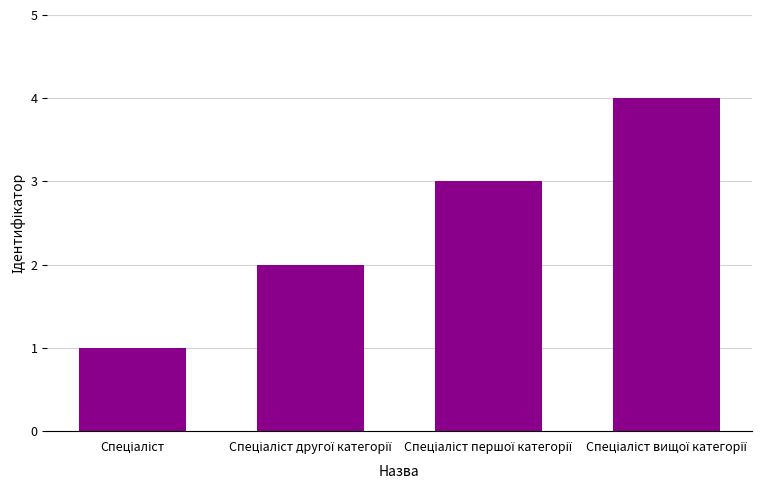

What is the greatest value displayed?

4